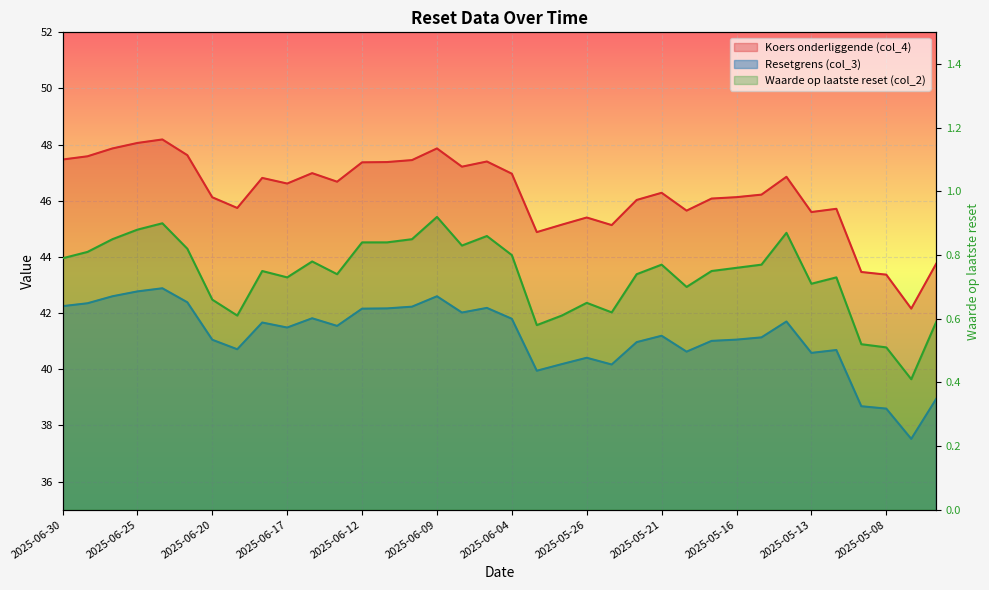

At 2025-06-27, list the series in order from smallest to largest.

Waarde op laatste reset (col_2), Resetgrens (col_3), Koers onderliggende (col_4)